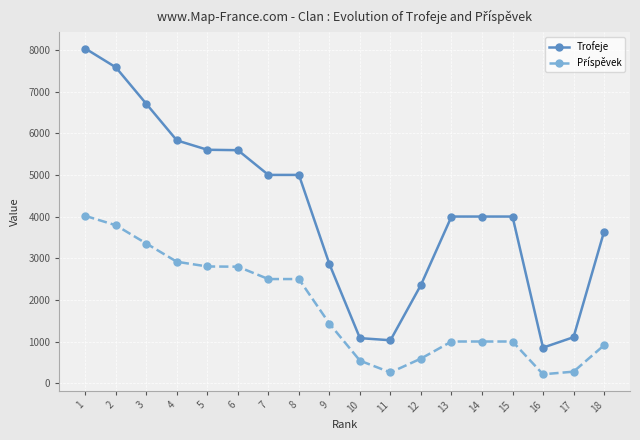

What is the value of the Trofeje point at the 8th from the left?

5001